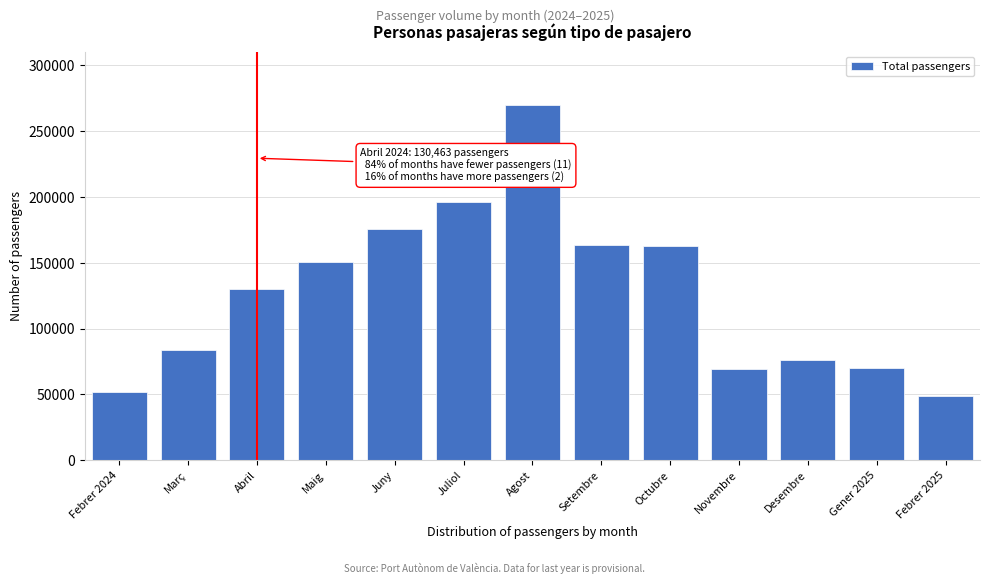

What is the label of the 4th bar from the left?

Maig